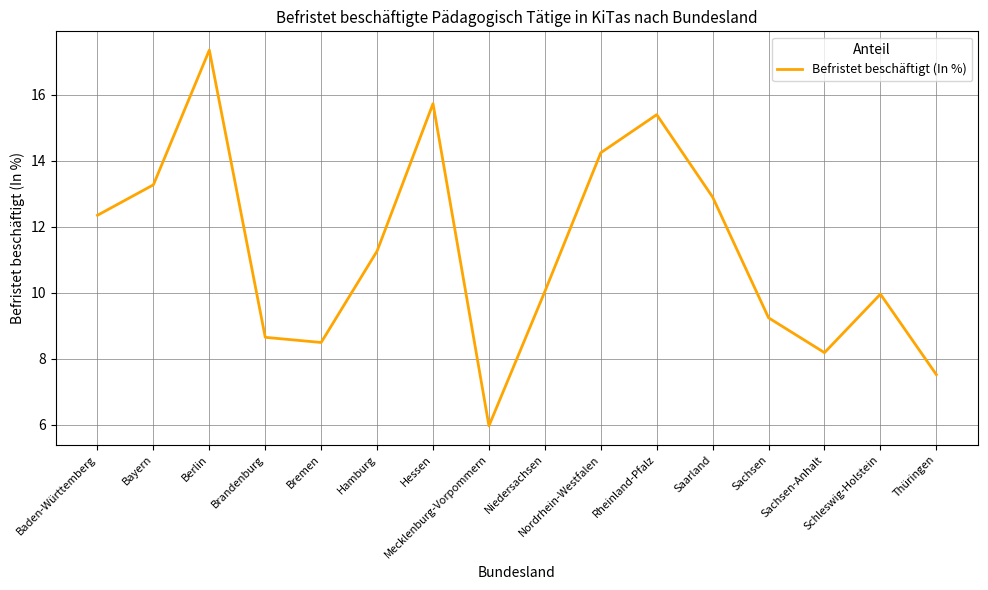

At which label does the data first exceed 11?

Baden-Württemberg